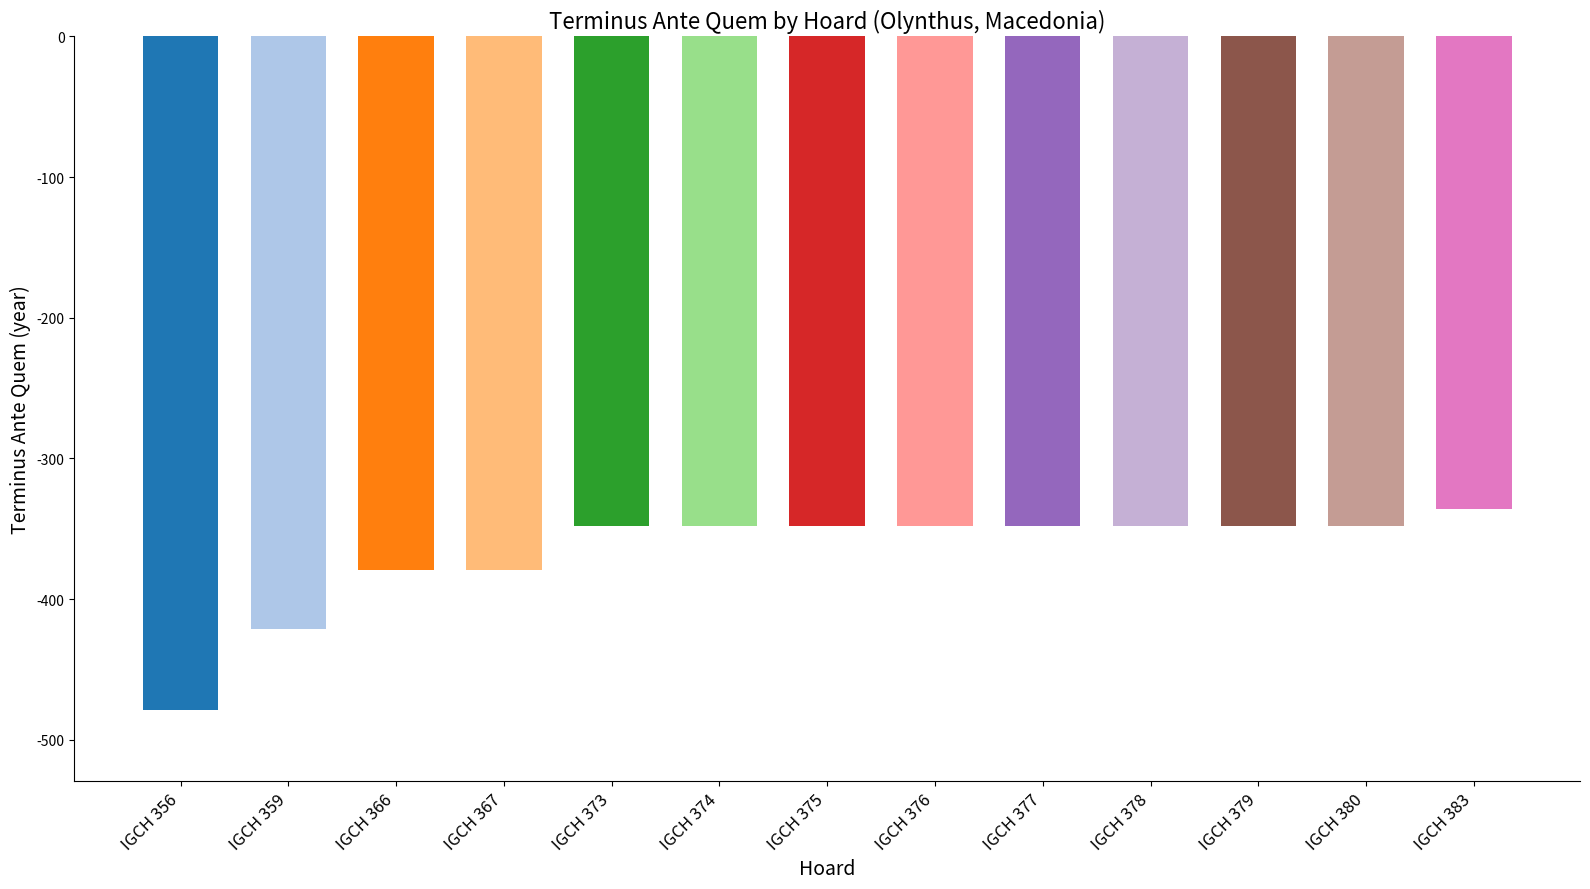

How many values are below -348?

4